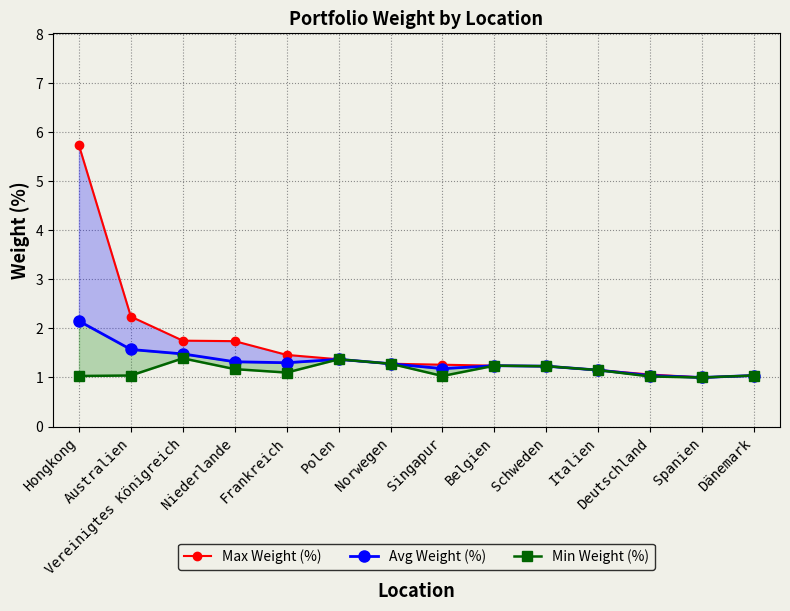

At which category is the sum across all series the highest?

Hongkong